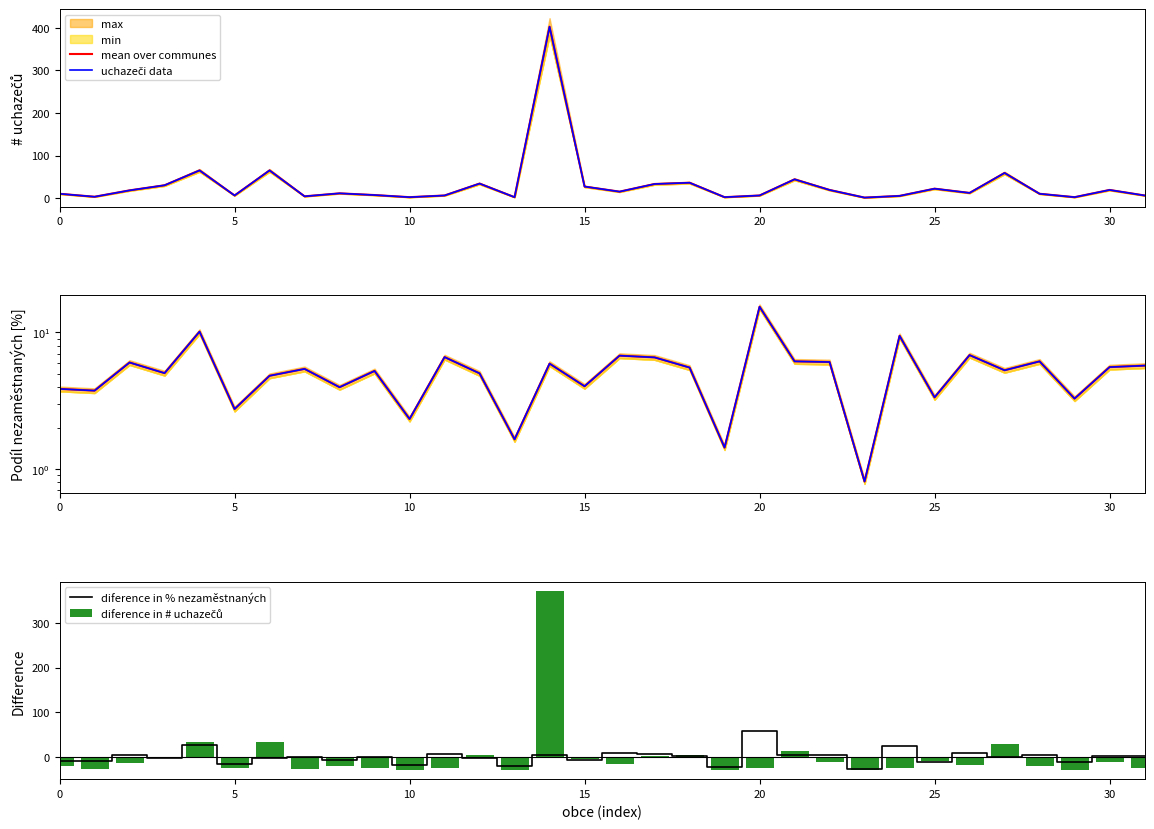

At how many categories does at least one series exceed 6?

23